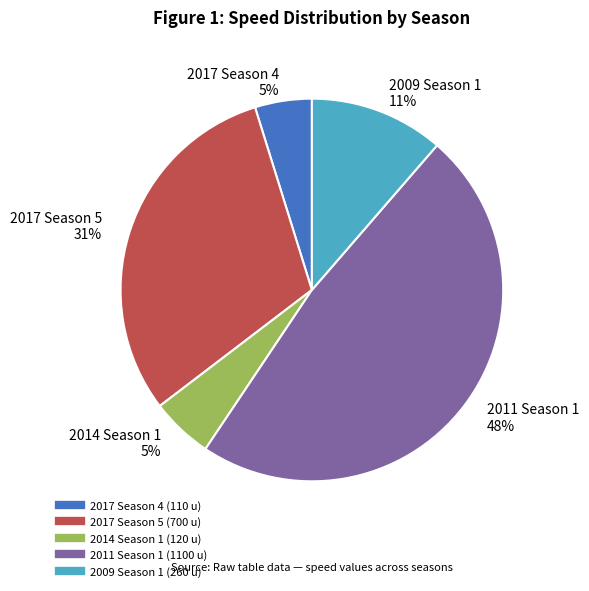

Is there a majority slice in this chart?

No